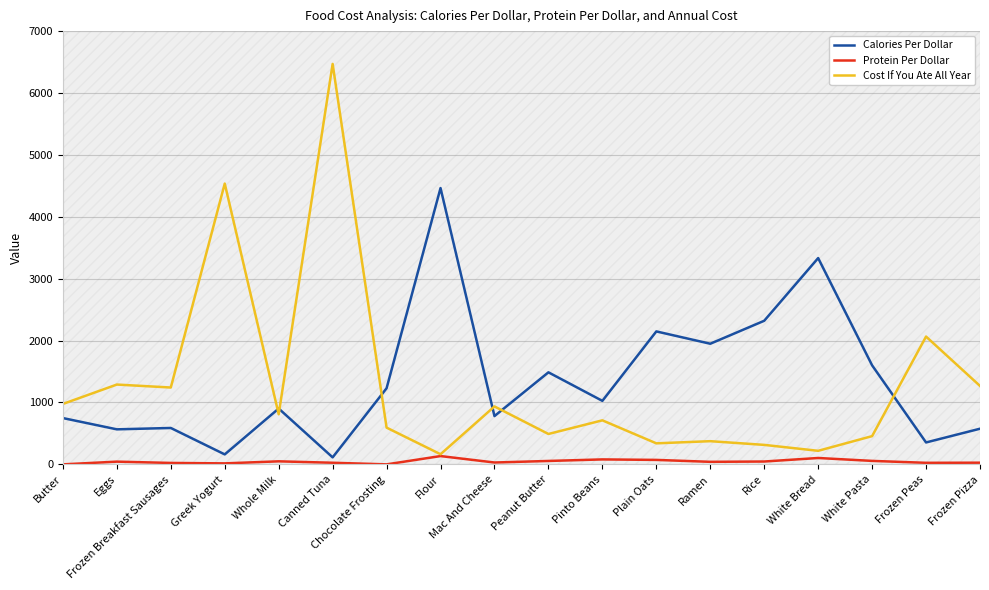

In Protein Per Dollar, how many points are lower than both neighbors (excluding endpoints)?

5